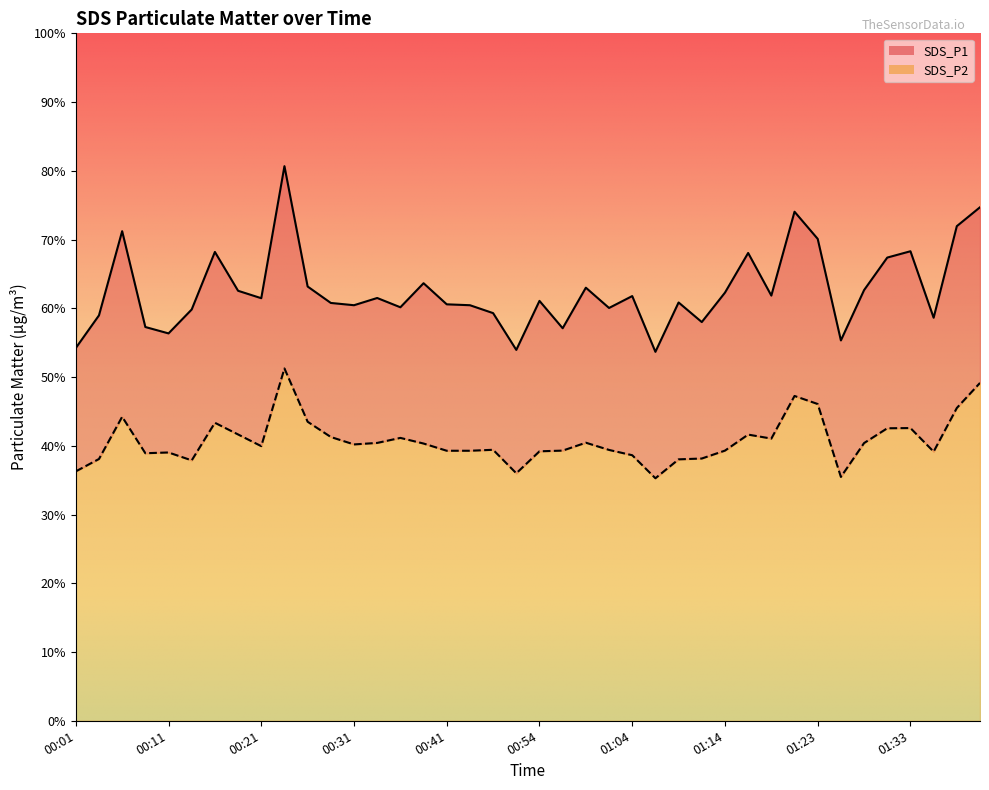

Reading left to right, extract all data points from this chart.

SDS_P1: 00:01=54.2	00:03=59.0	00:06=71.2	00:08=57.3	00:11=56.4	00:13=59.8	00:16=68.2	00:18=62.5	00:21=61.5	00:23=80.7	00:26=63.2	00:28=60.8	00:31=60.5	00:33=61.5	00:36=60.1	00:38=63.6	00:41=60.6	00:43=60.5	00:49=59.3	00:52=54.0	00:54=61.1	00:56=57.1	00:59=63.0	01:01=60.0	01:04=61.8	01:06=53.7	01:09=60.9	01:11=58.0	01:14=62.3	01:16=68.0	01:18=61.9	01:21=74.0	01:23=70.1	01:26=55.3	01:28=62.6	01:31=67.4	01:33=68.3	01:36=58.6	01:38=72.0	01:40=74.7
SDS_P2: 00:01=36.3	00:03=38.1	00:06=44.2	00:08=38.9	00:11=39.0	00:13=37.9	00:16=43.4	00:18=41.6	00:21=40.0	00:23=51.2	00:26=43.5	00:28=41.3	00:31=40.2	00:33=40.4	00:36=41.1	00:38=40.3	00:41=39.3	00:43=39.3	00:49=39.4	00:52=36.0	00:54=39.2	00:56=39.3	00:59=40.5	01:01=39.4	01:04=38.6	01:06=35.3	01:09=38.0	01:11=38.1	01:14=39.3	01:16=41.6	01:18=41.0	01:21=47.2	01:23=46.1	01:26=35.5	01:28=40.4	01:31=42.5	01:33=42.6	01:36=39.1	01:38=45.5	01:40=49.1